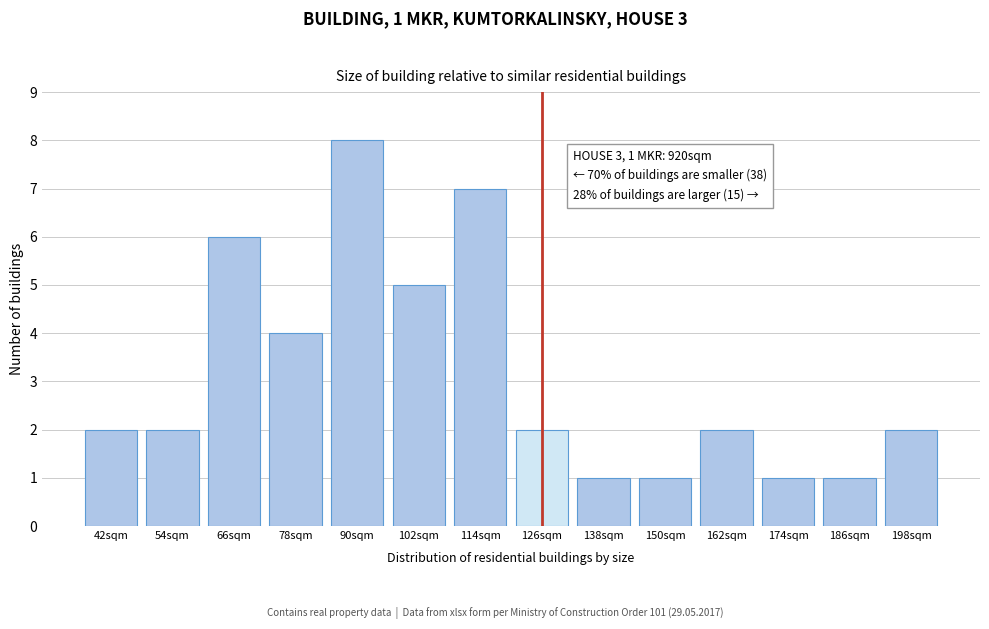

Reading right to left, extract all data points from this chart.

2	1	1	2	1	1	2	7	5	8	4	6	2	2